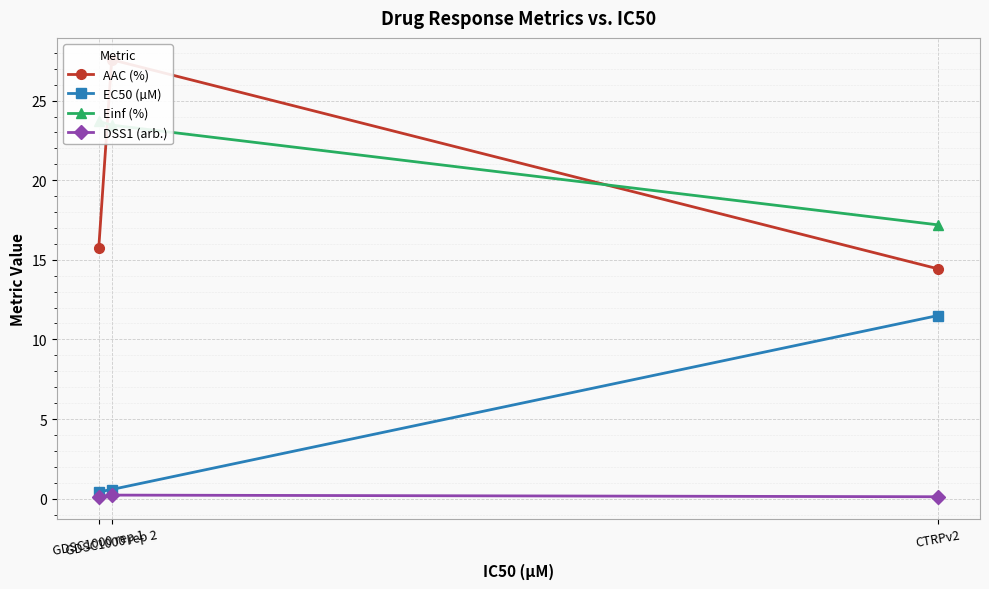

Rank the series at GDSC1000 rep 2 from highest to lowest value.

AAC (%), Einf (%), EC50 (µM), DSS1 (arb.)